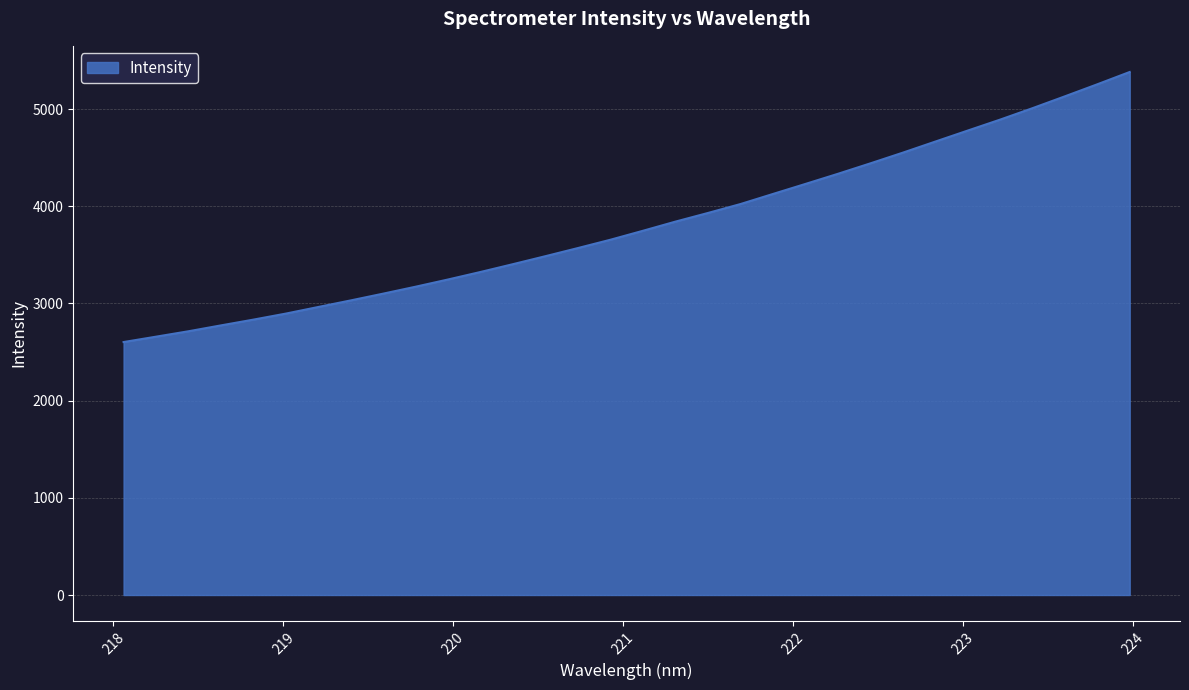

What is the minimum value shown in the chart?

2603.1